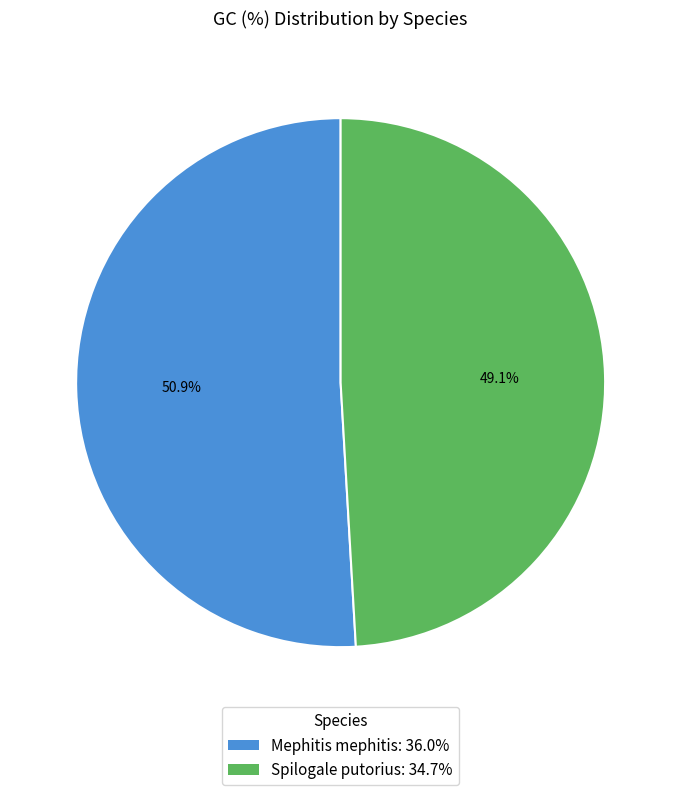

Rank the categories by value from highest to lowest.

Mephitis mephitis, Spilogale putorius